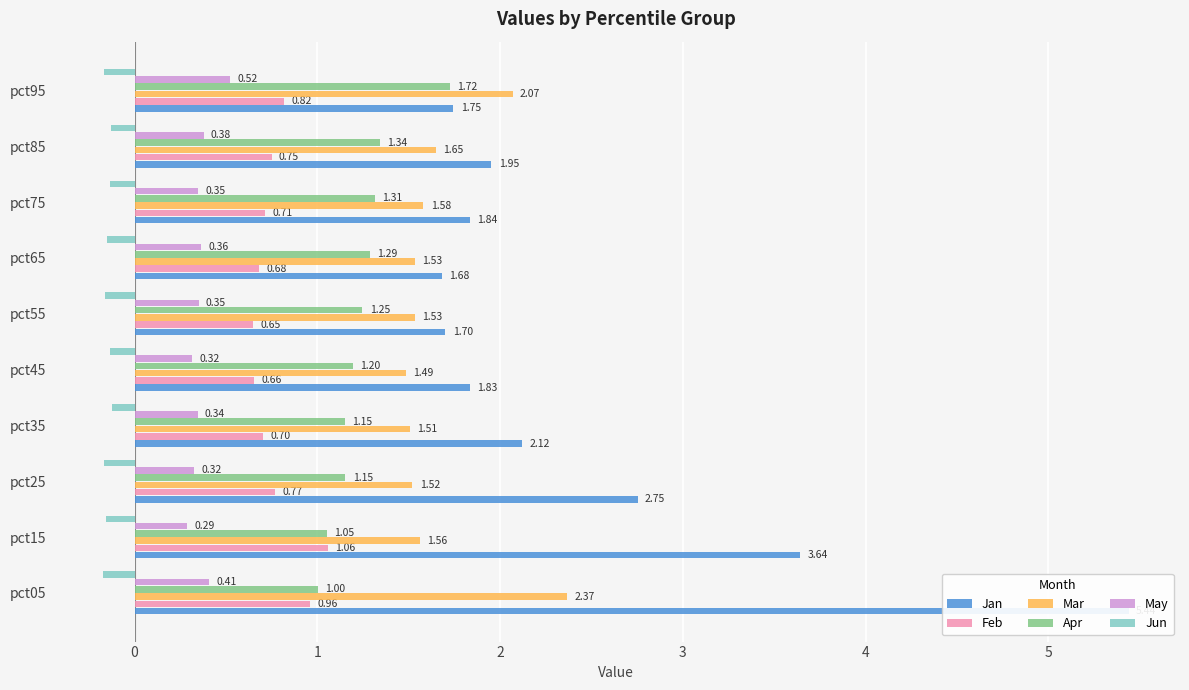

Is it true that Jan equals 1.8 at pct45?

True